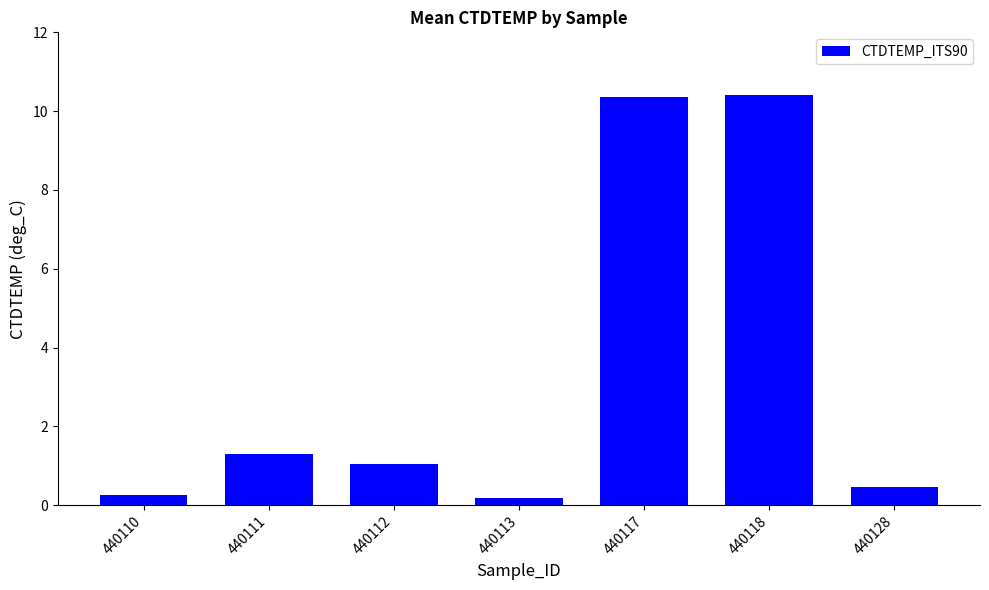

What is the sum of all values?

24.0